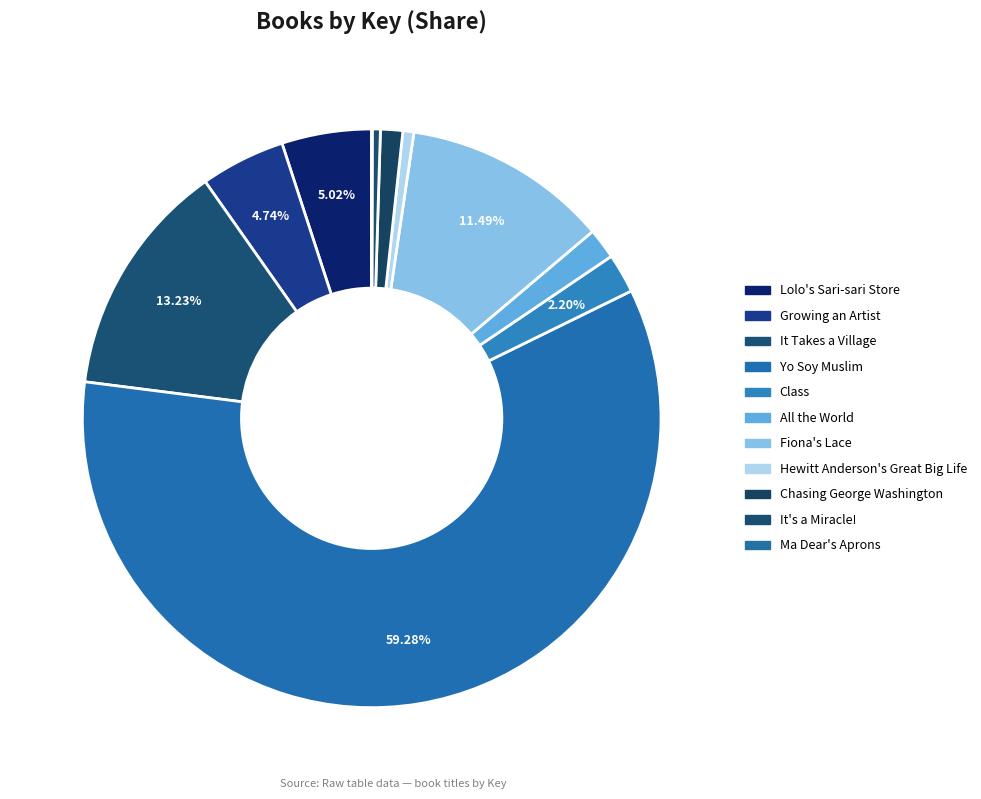

Which category has the biggest portion of the pie?

Yo Soy Muslim